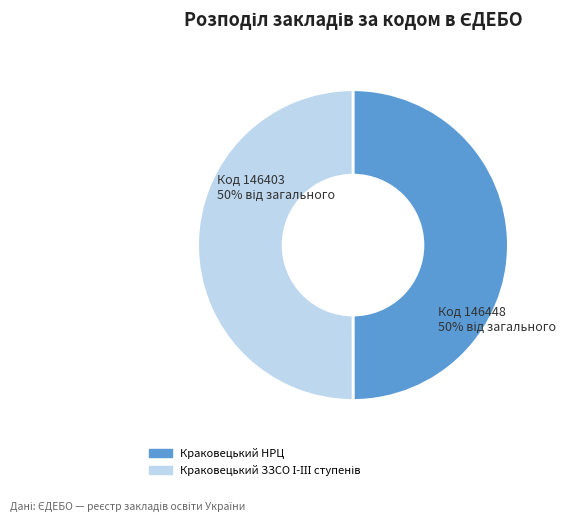

The Краковецький НРЦ slice represents 56% of the pie. True or false?

False